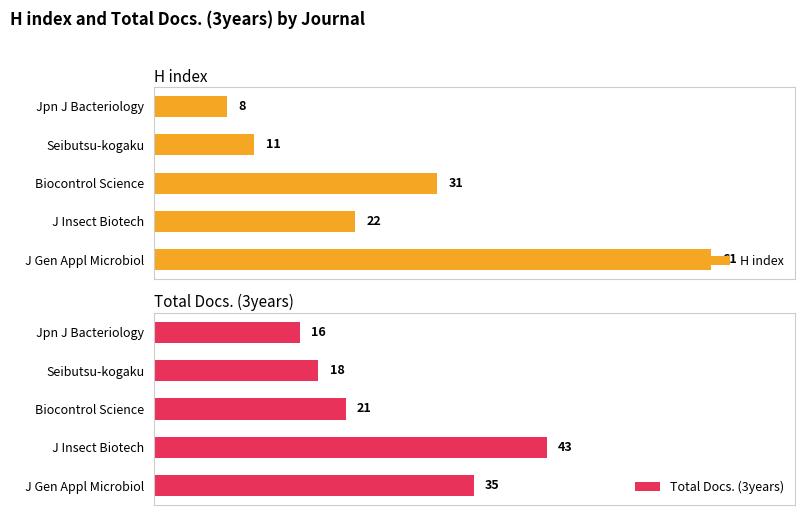

What is the value of the H index bar at the 5th from the left?

61